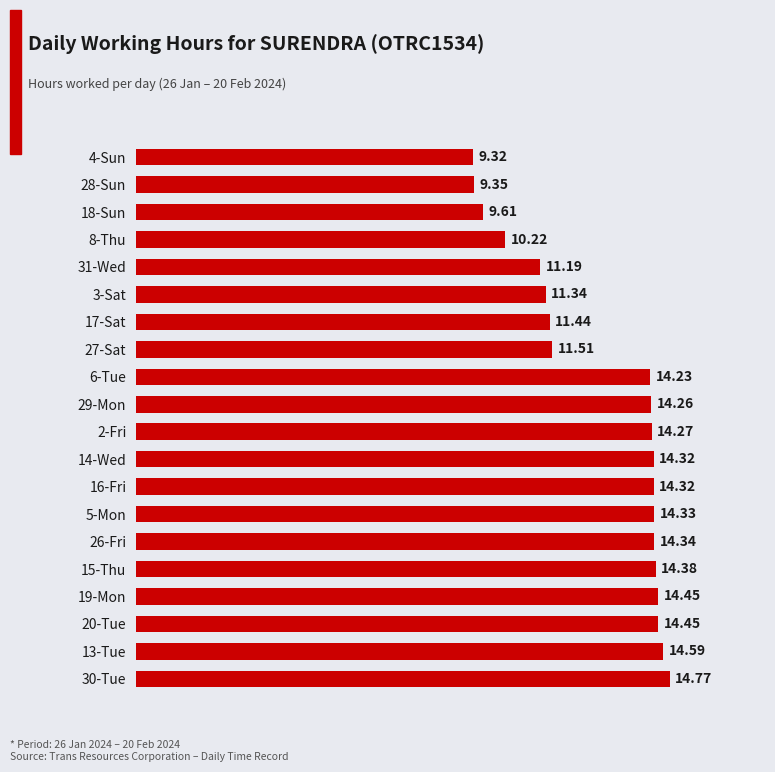

What is the average value?

12.8